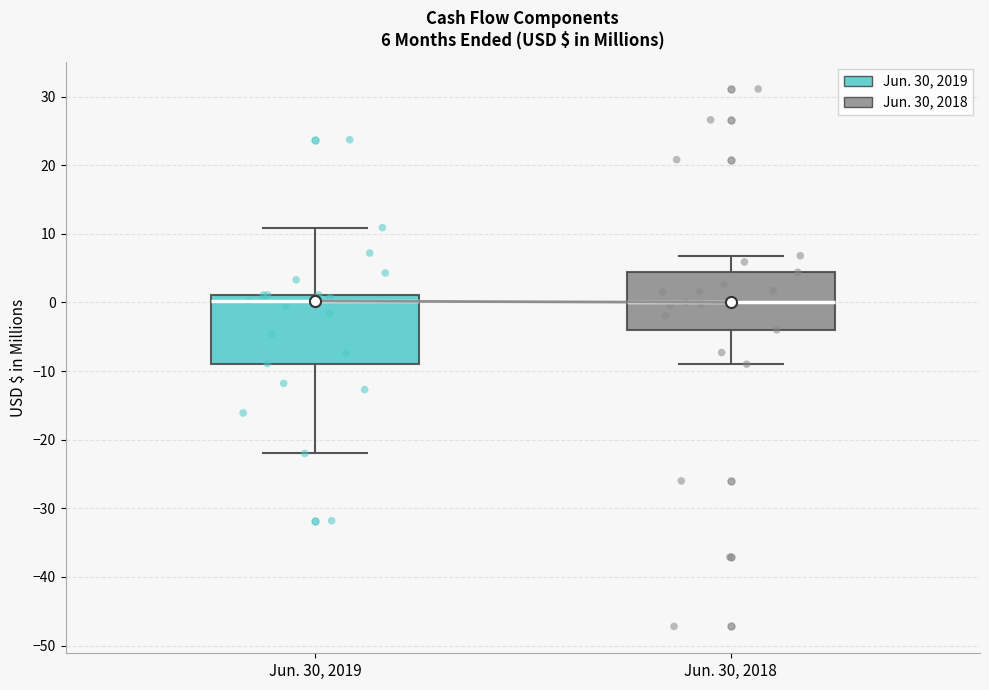

Comparing the boxes themselves (not the whiskers), which one is the tallest?

Jun. 30, 2019